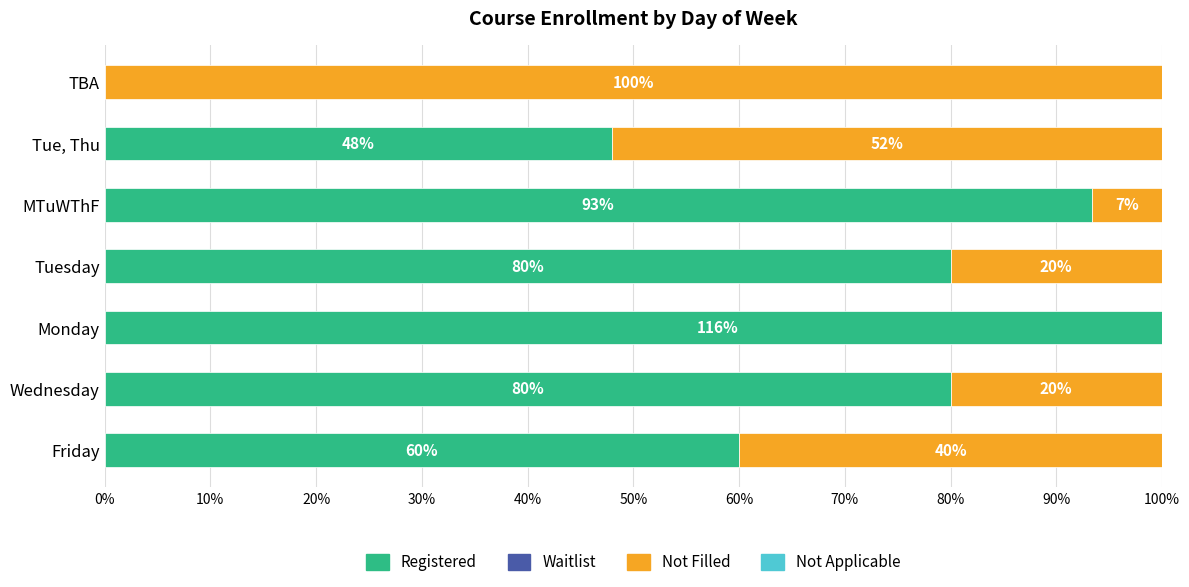

How many categories are shown in the chart?

7